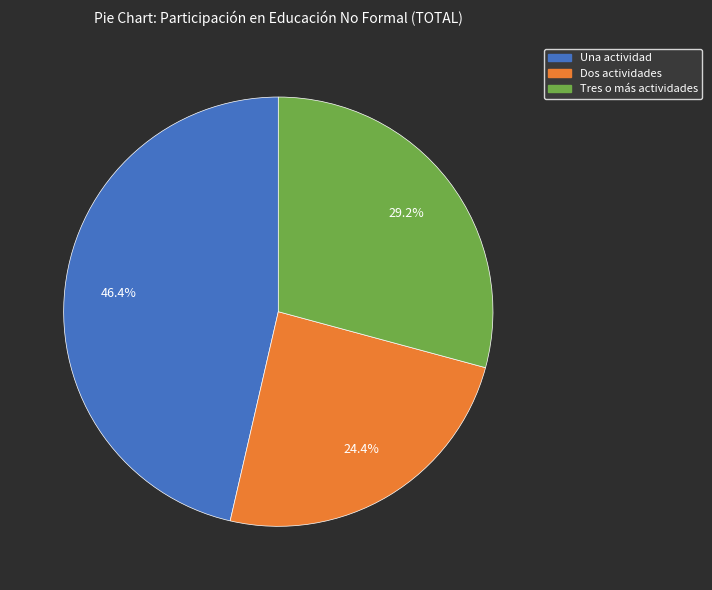

What is the ratio of the value at Dos actividades to the value at Una actividad?

0.5